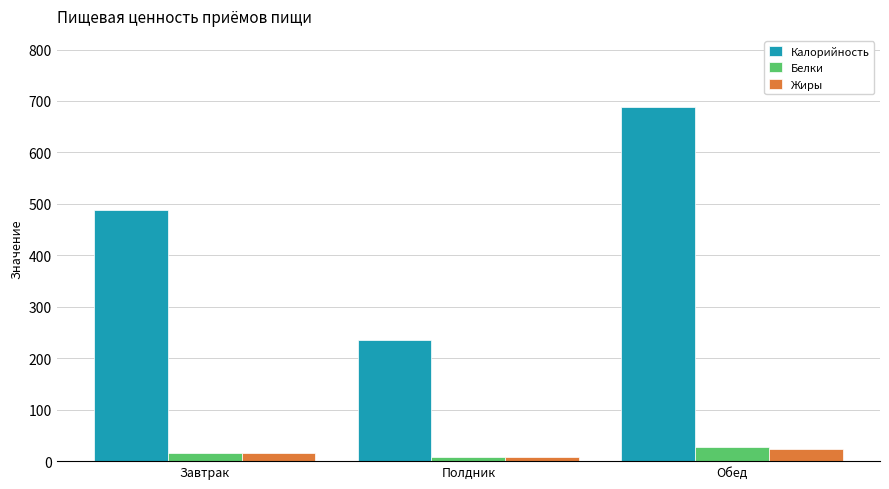

What is the label of the 3rd bar from the right?

Завтрак